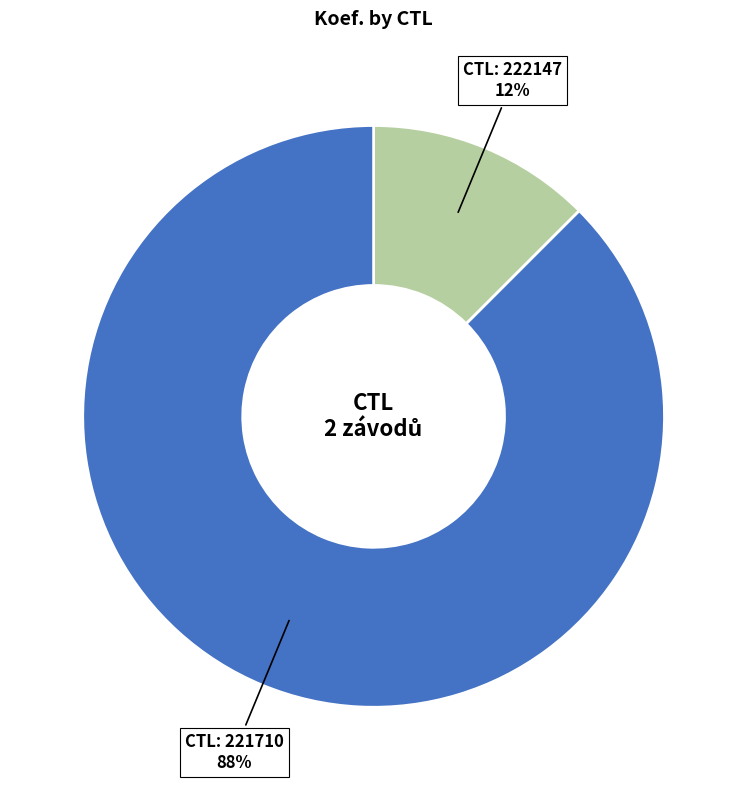

Is there any slice that represents more than half of the pie?

Yes